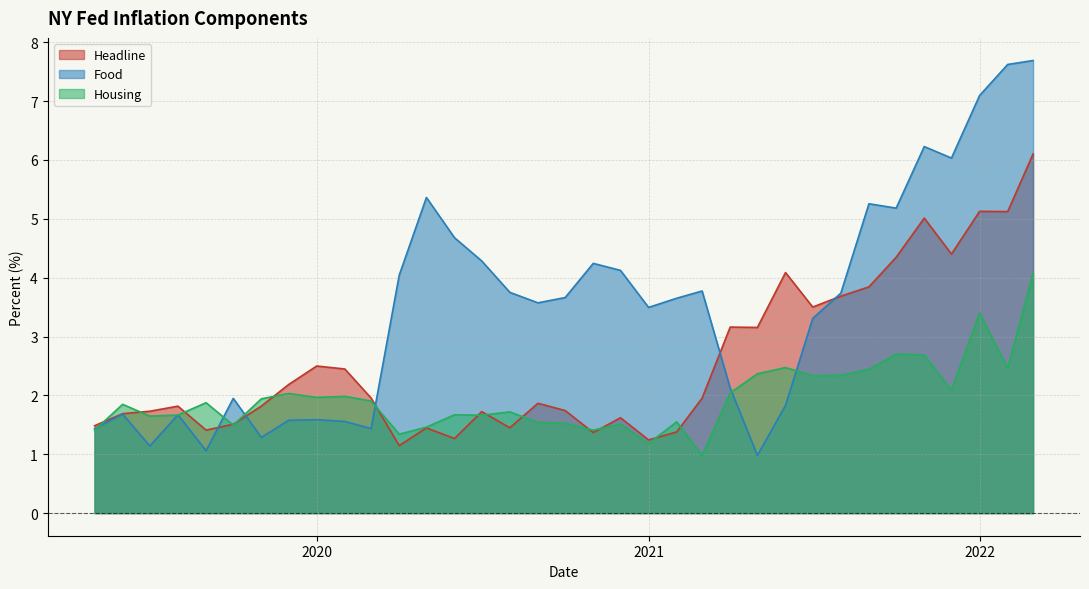

Which series has the widest spread of values?

Food